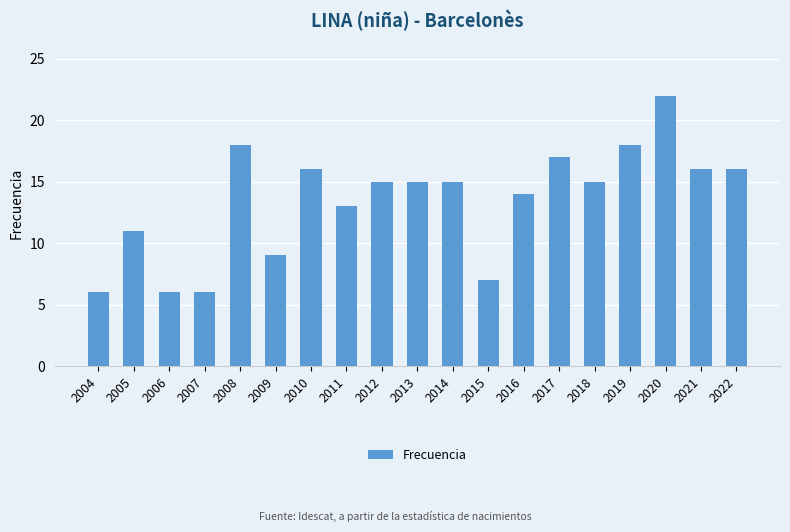

What is the value of the 12th bar from the left?

7